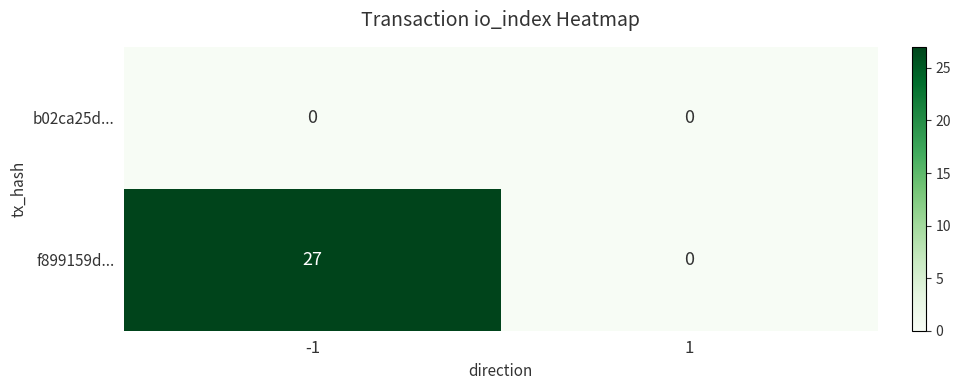

The value of f899159d... at -1 is 27. True or false?

True